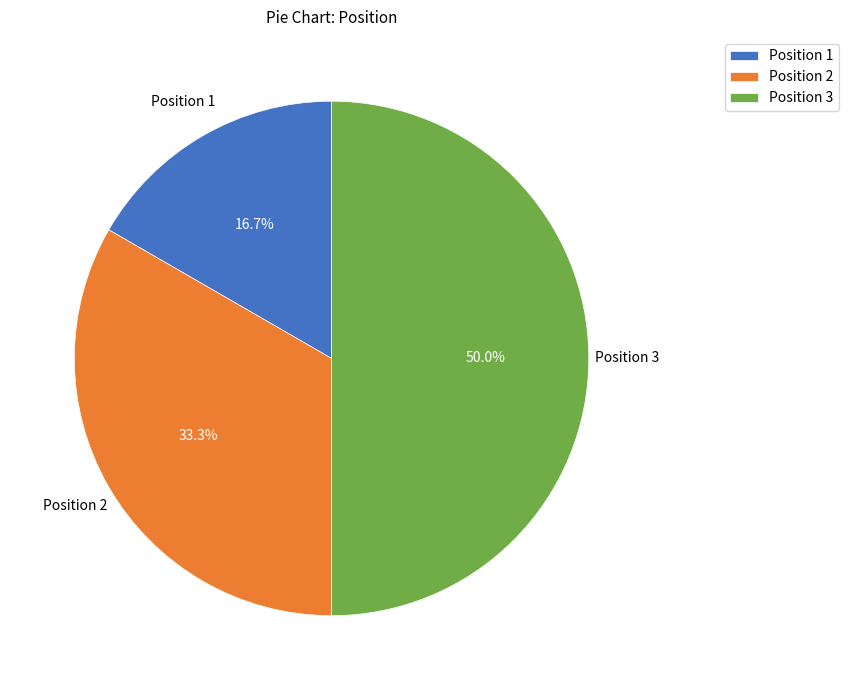

The Position 3 slice represents 50% of the pie. True or false?

True